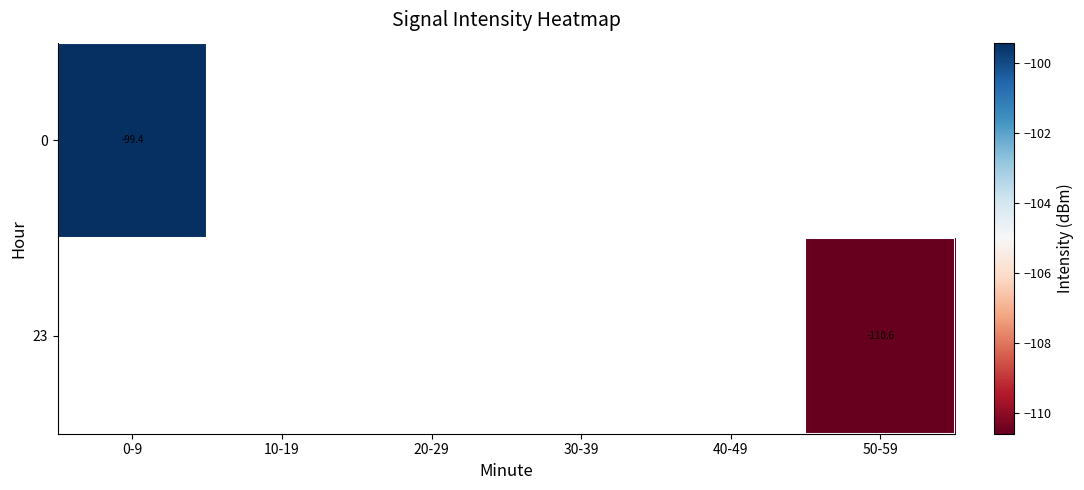

List the series in order of their overall mean, lowest first.

0, 23